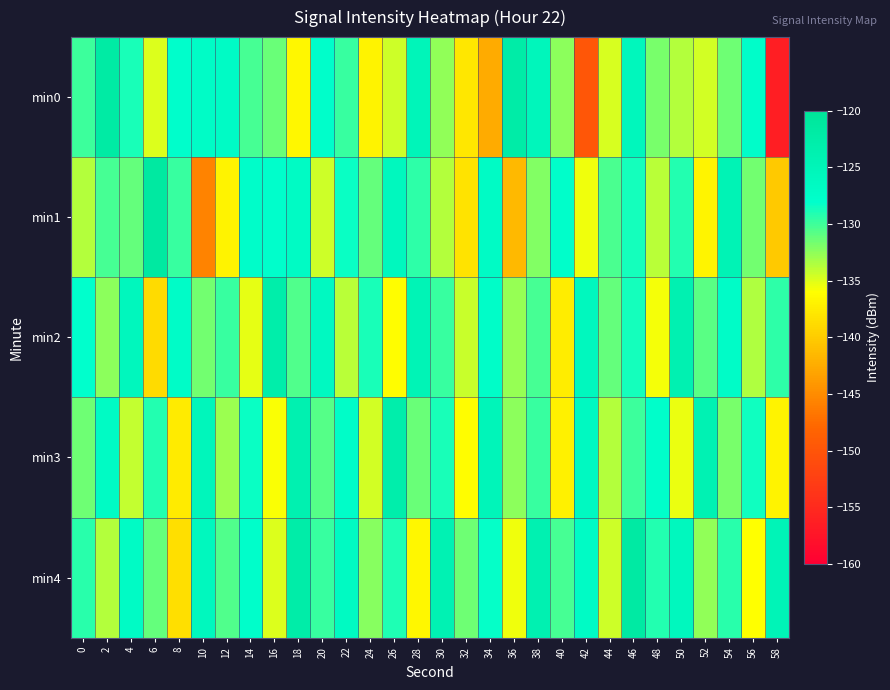

List the series in order of their peak value, lowest first.

min3, min2, min0, min4, min1